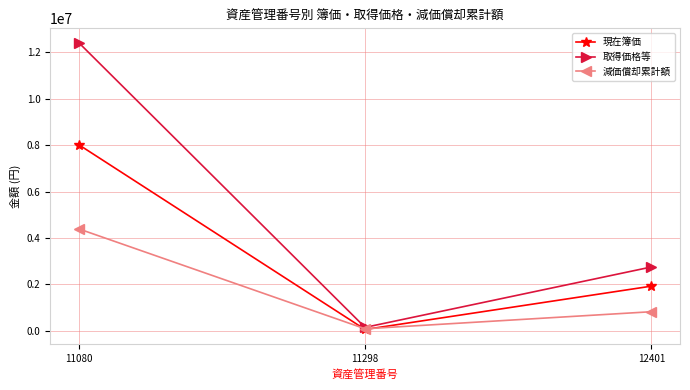

How many categories are shown in the chart?

3